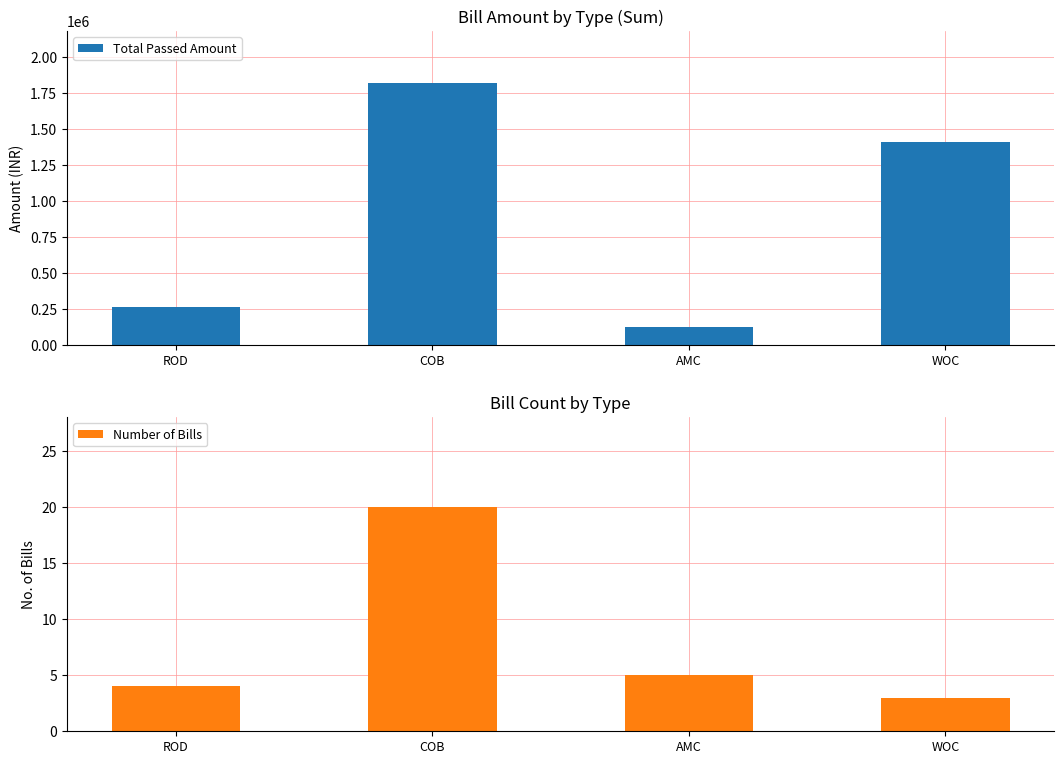

Which series has the largest total across all categories?

Total Passed Amount